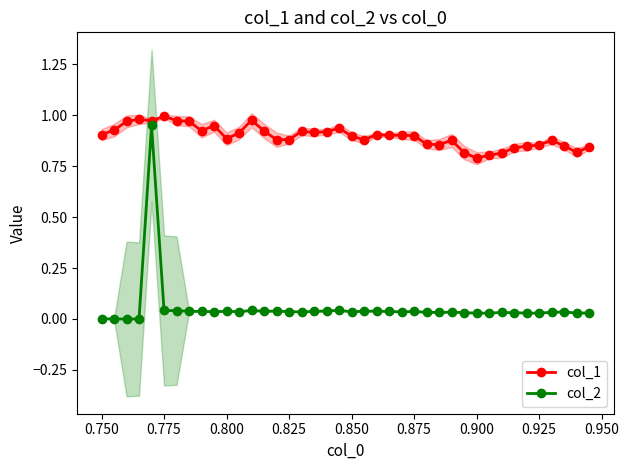

How many lines are shown in the chart?

2